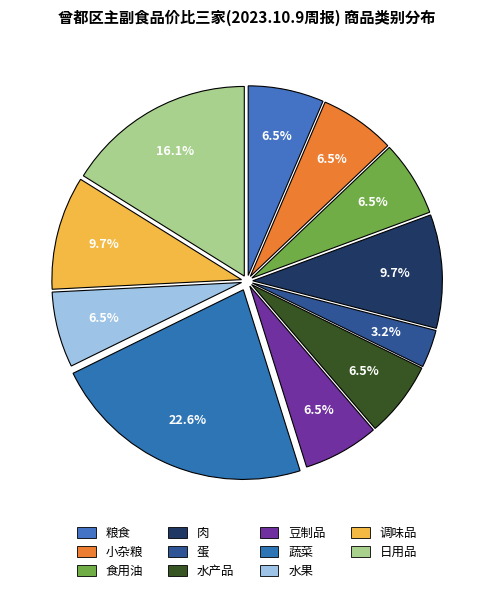

To the nearest percent, what is the combined percentage of 食用油 and 小杂粮?

13%